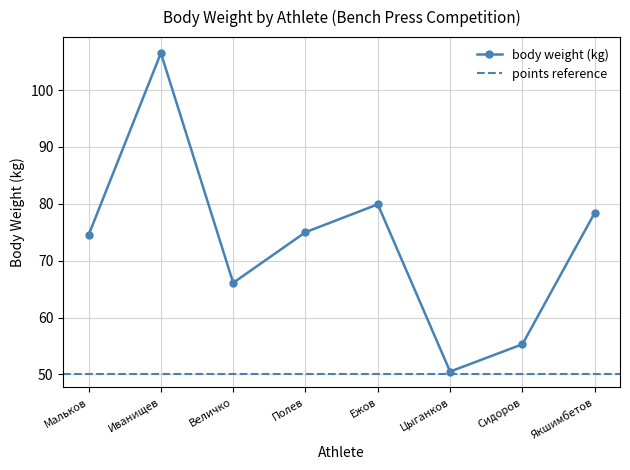

Approximately how many times larger is the value at Величко compared to Ежов?

0.8